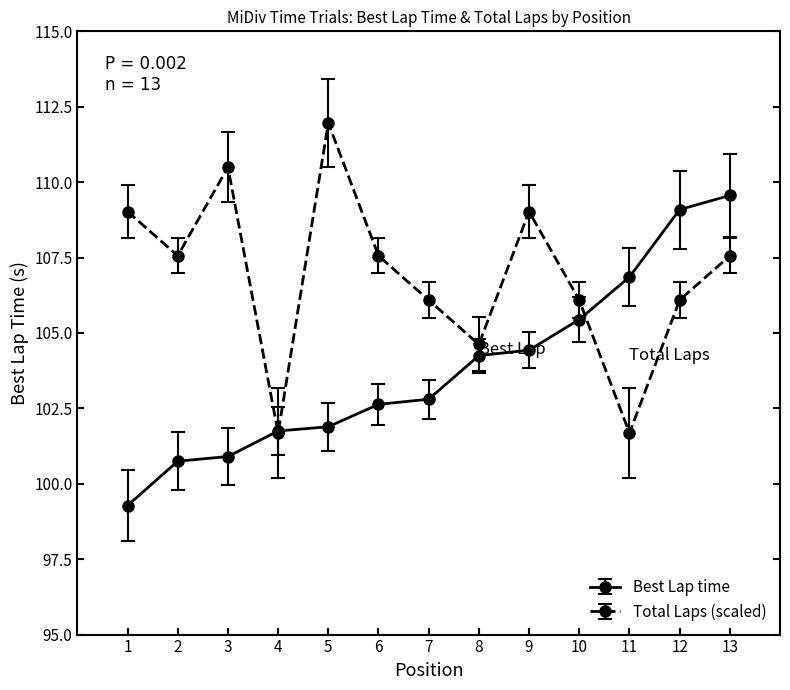

At how many categories does at least one series exceed 101?

13